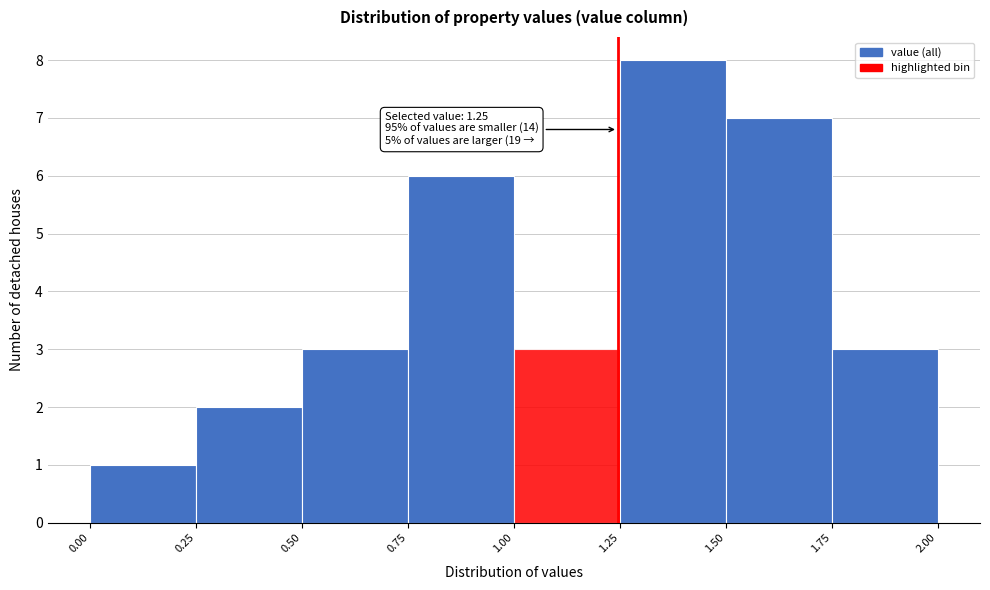

Over which range of the x-axis is the bar tallest?

1.25 to 1.50